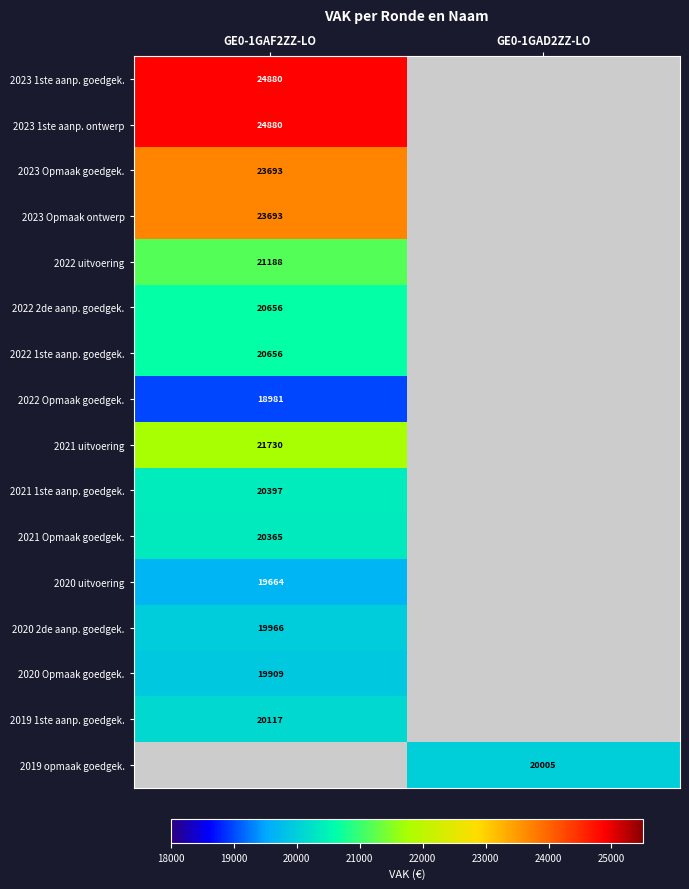

Is it true that 2022 1ste aanp. goedgek. equals 20656 at GE0-1GAF2ZZ-LO?

True